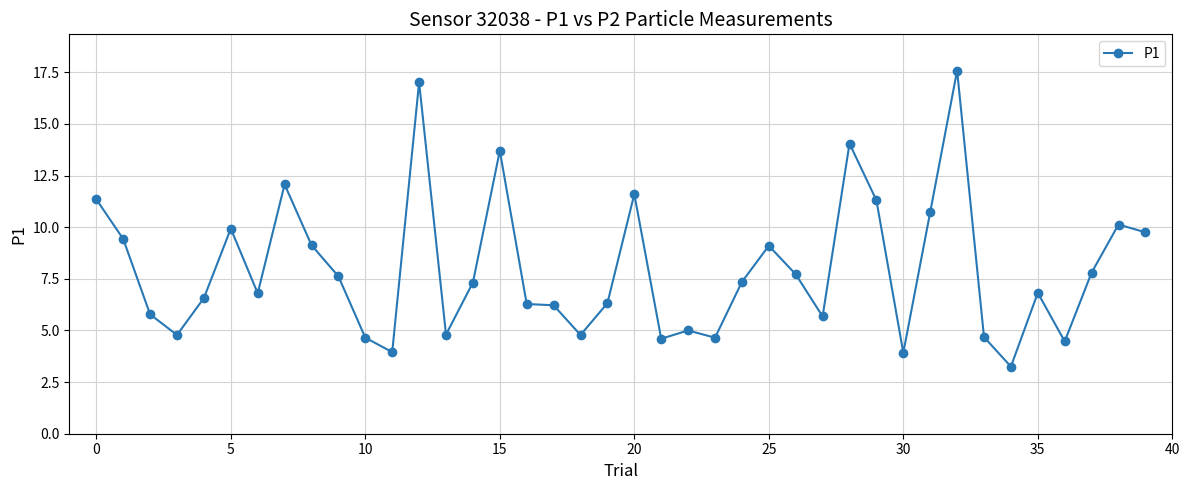

What is the average value?

8.0